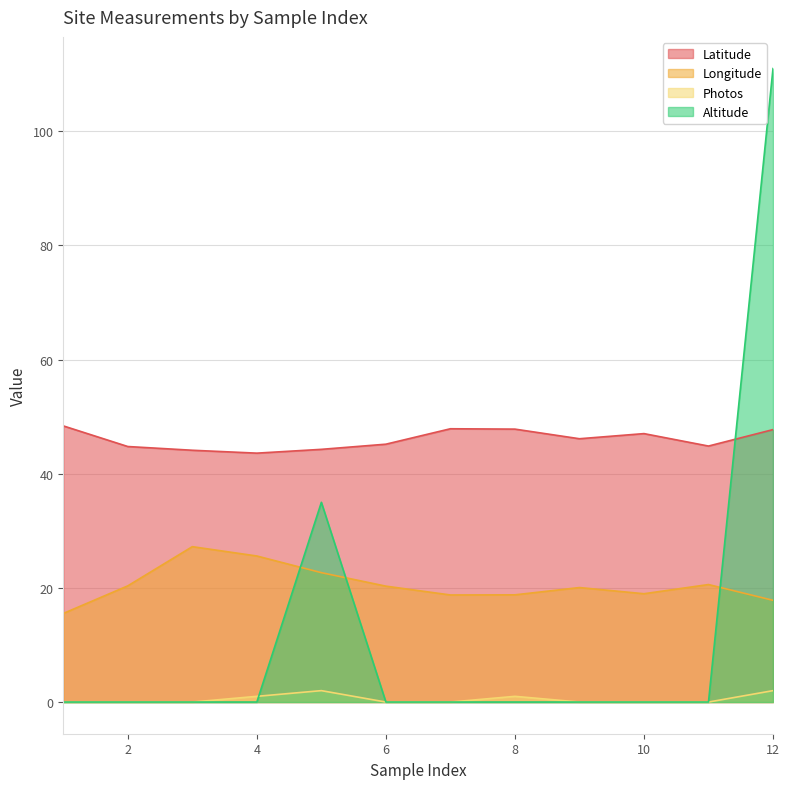

Does the chart display data point markers on the line(s)?

No